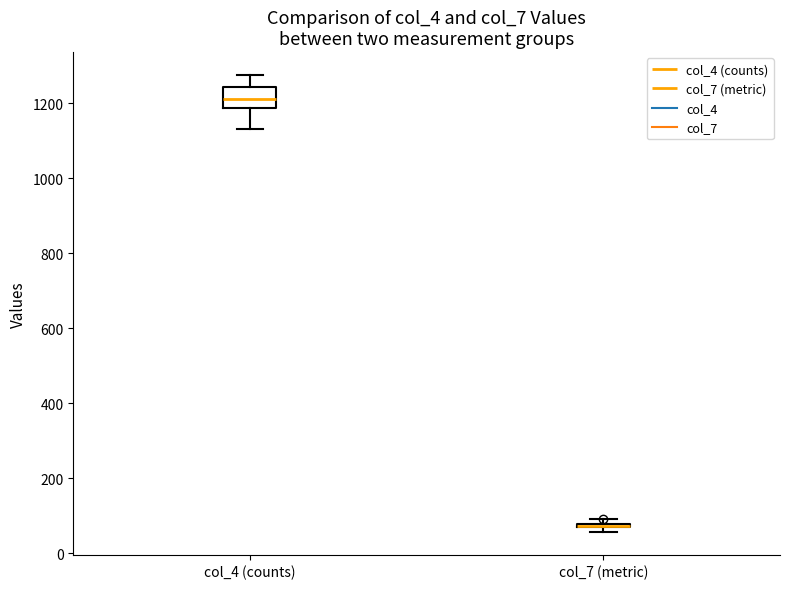

Which box is the tallest, from its lower edge to its upper edge?

col_4 (counts)